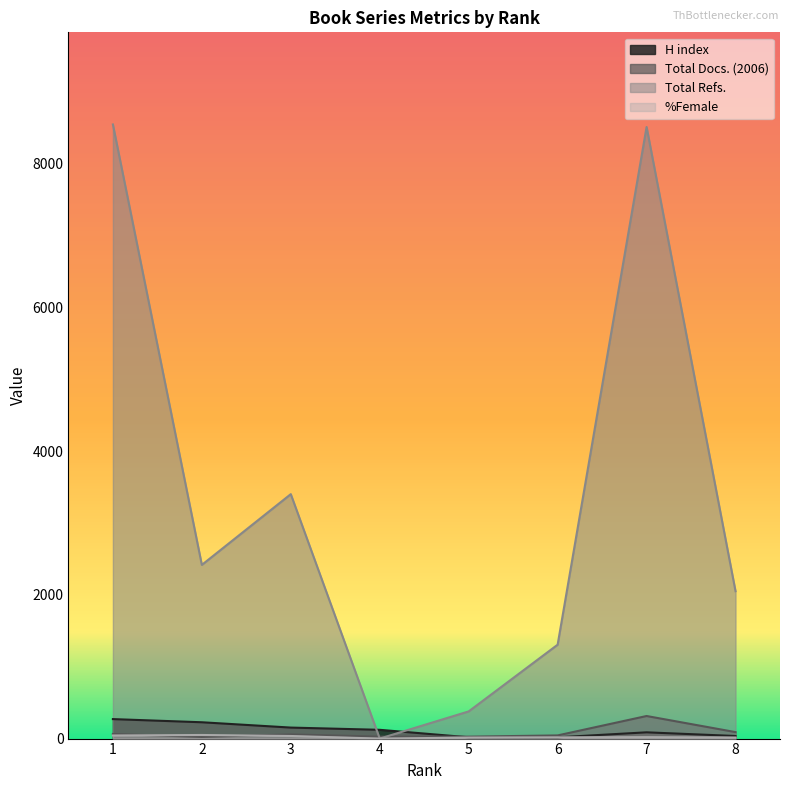

List the labels in order of Total Docs. (2006) value, largest first.

7, 8, 1, 3, 6, 4, 5, 2